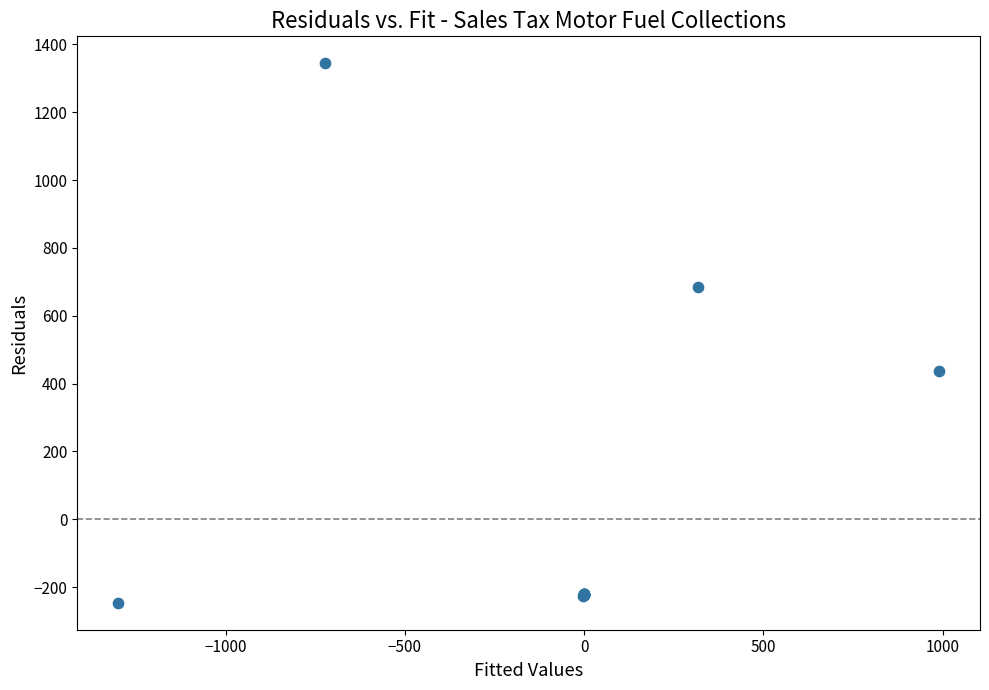

What Y value in the scatter plot is closest to 548?

438.4